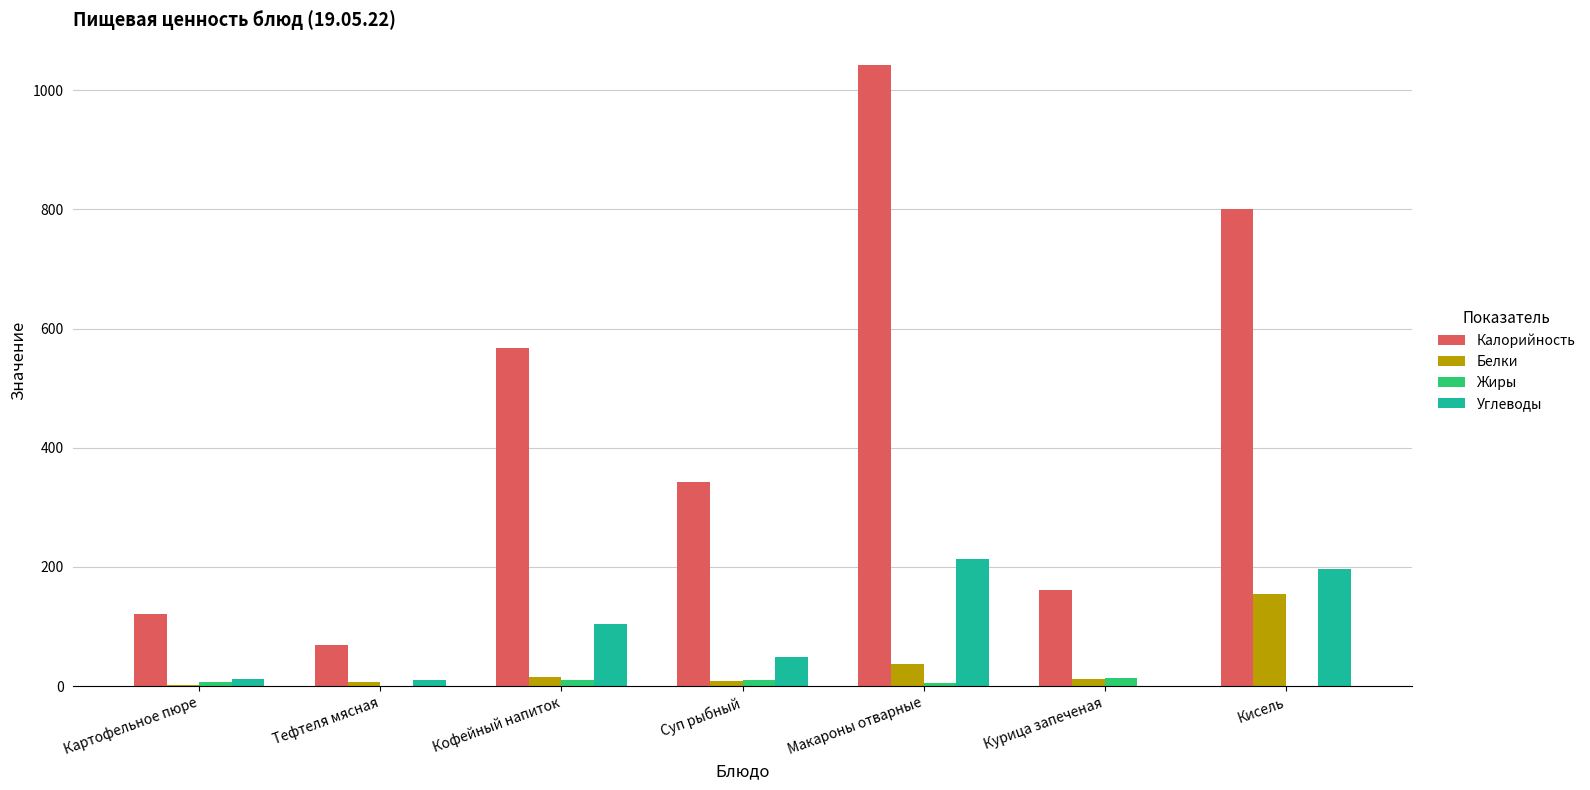

The Калорийность series shows 800.0 at Кисель. True or false?

True